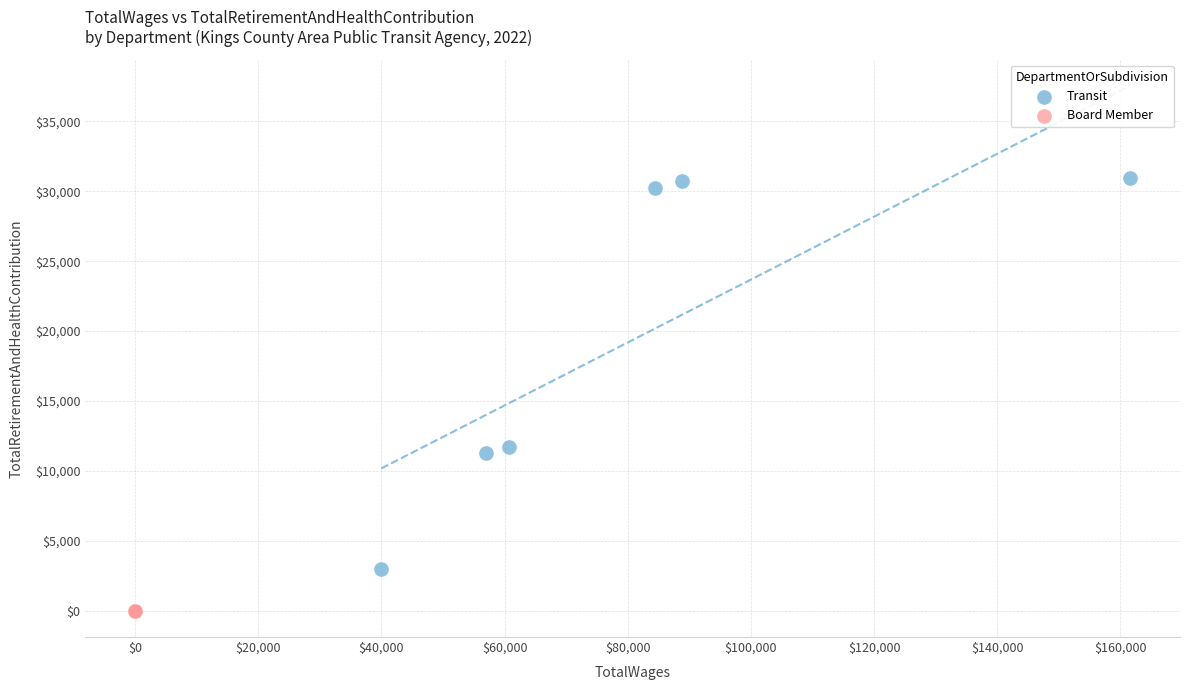

Which series reaches the maximum Y coordinate?

Transit